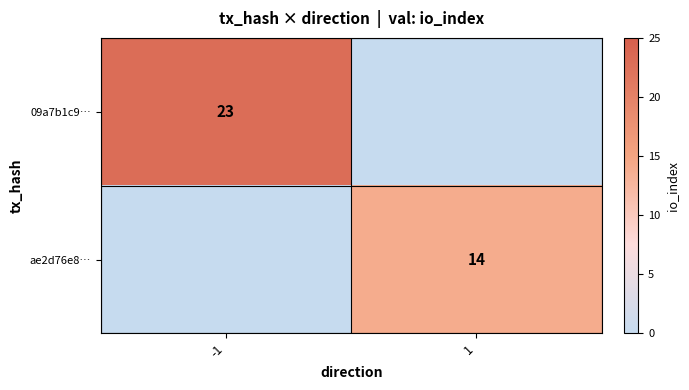

The 09a7b1c9… series shows 23 at -1. True or false?

True